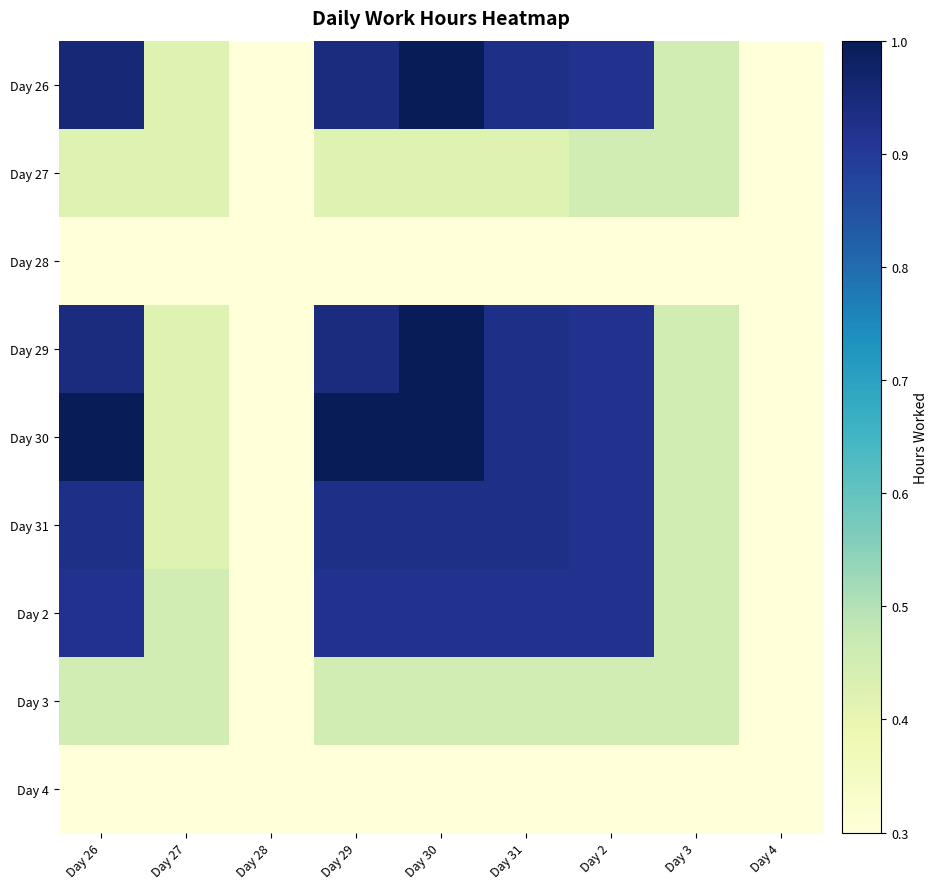

At how many categories does at least one series exceed 0?

8